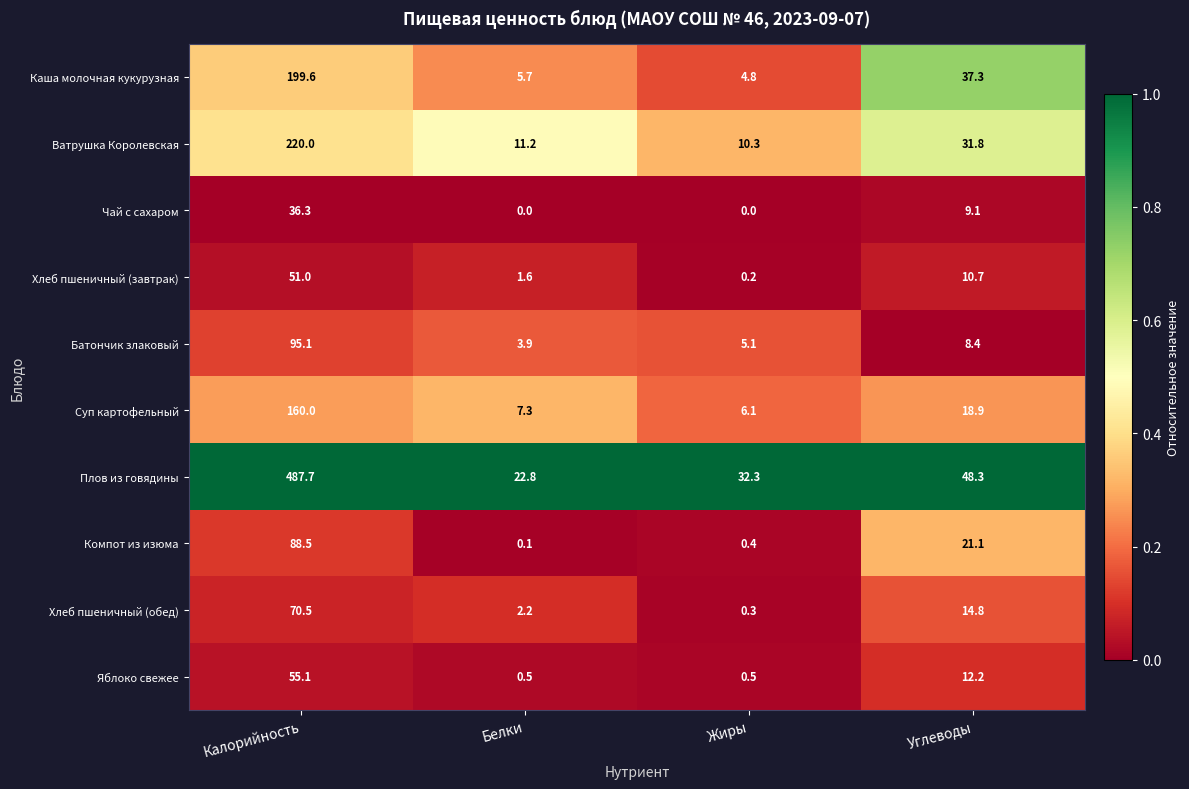

The value of Ватрушка Королевская at Калорийность is 220.0. True or false?

True